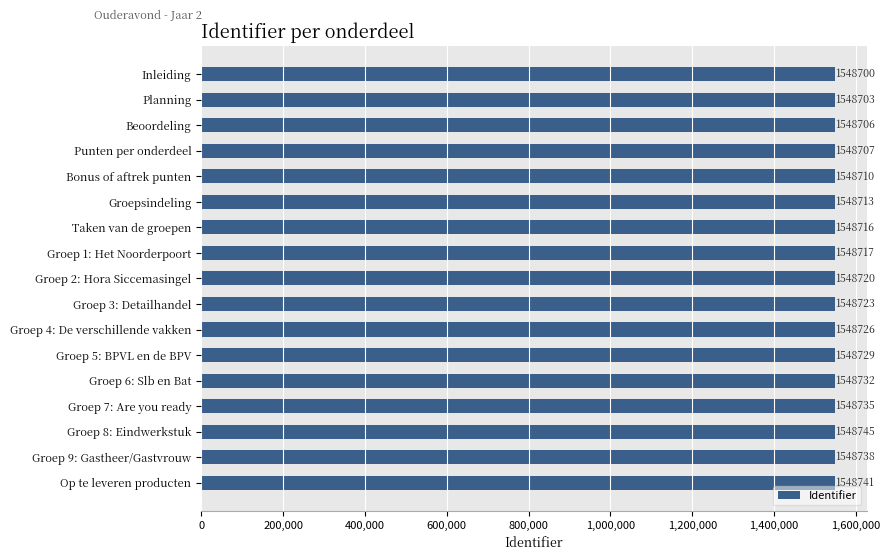

Reading top to bottom, extract all data points from this chart.

1548700	1548703	1548706	1548707	1548710	1548713	1548716	1548717	1548720	1548723	1548726	1548729	1548732	1548735	1548745	1548738	1548741